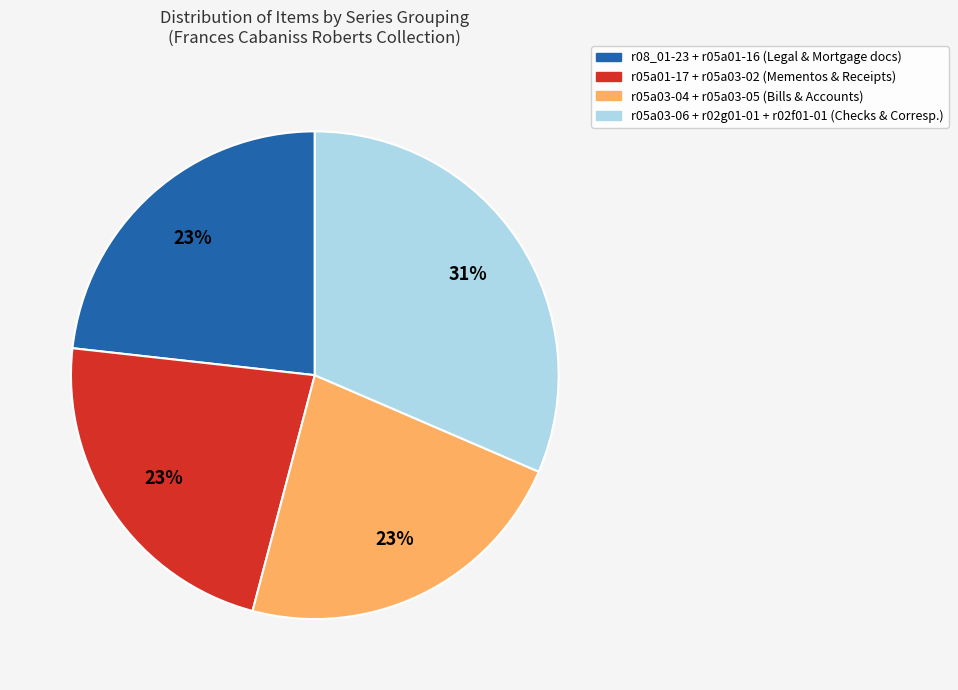

How many segments does this pie chart have?

4